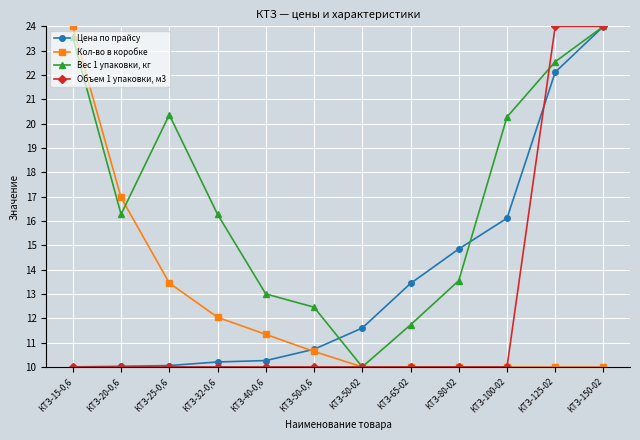

Which series has the largest total across all categories?

Вес 1 упаковки, кг